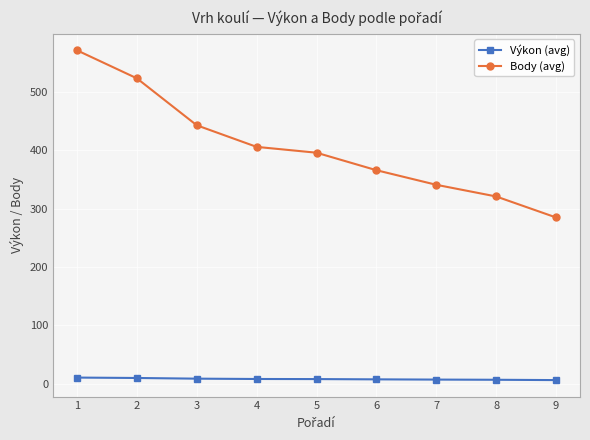

Rank the series by their maximum value, from lowest to highest.

Výkon (avg), Body (avg)